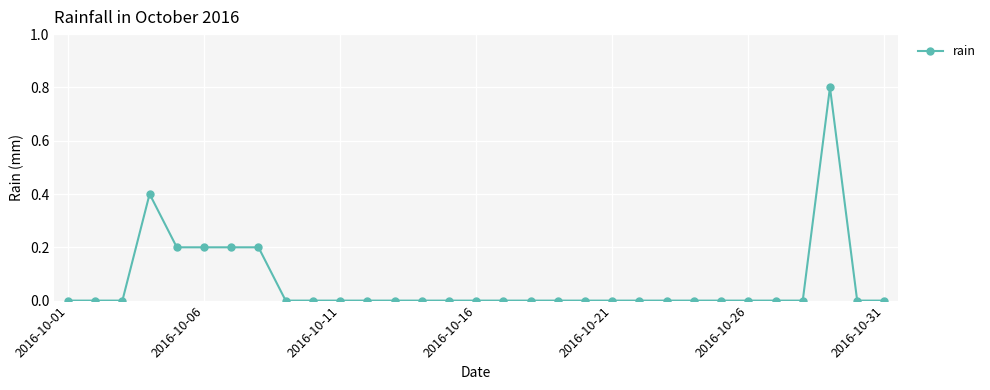

How many lines are shown in the chart?

1